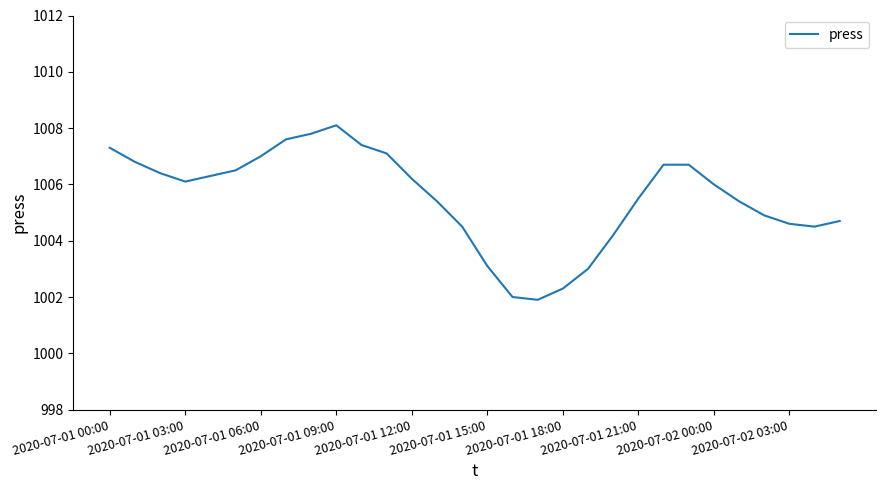

Is this an area chart (filled region under the line)?

No